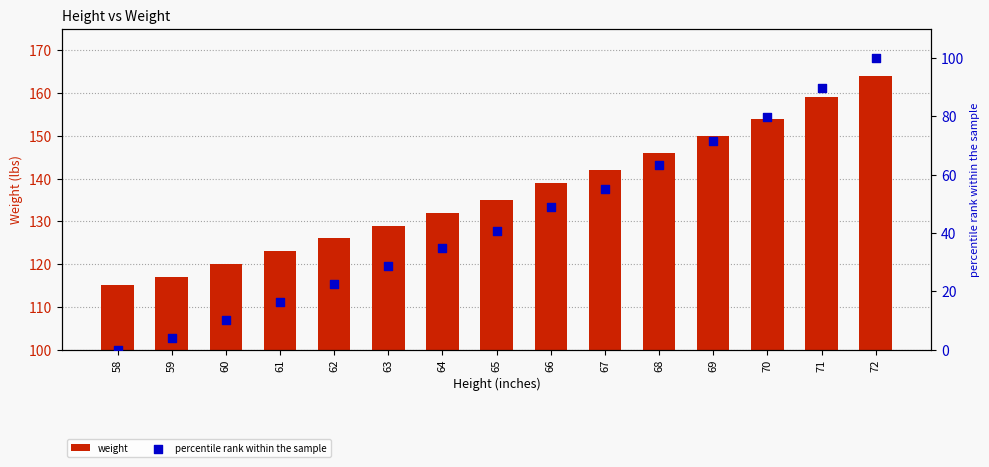

At how many categories does at least one series exceed 42?

15